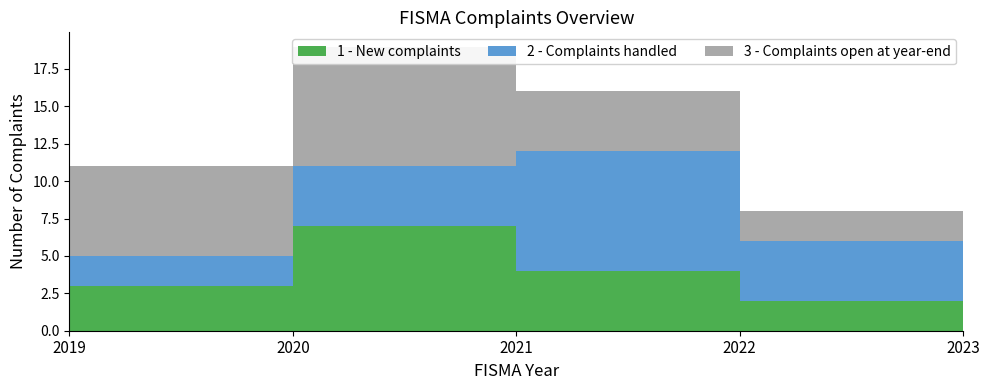

Reading left to right, list all the values displayed in this chart.

1 - New complaints: 2019=3	2020=7	2021=4	2022=2	2023=2
2 - Complaints handled: 2019=2	2020=4	2021=8	2022=4	2023=3
3 - Complaints open at year-end: 2019=6	2020=8	2021=4	2022=2	2023=2